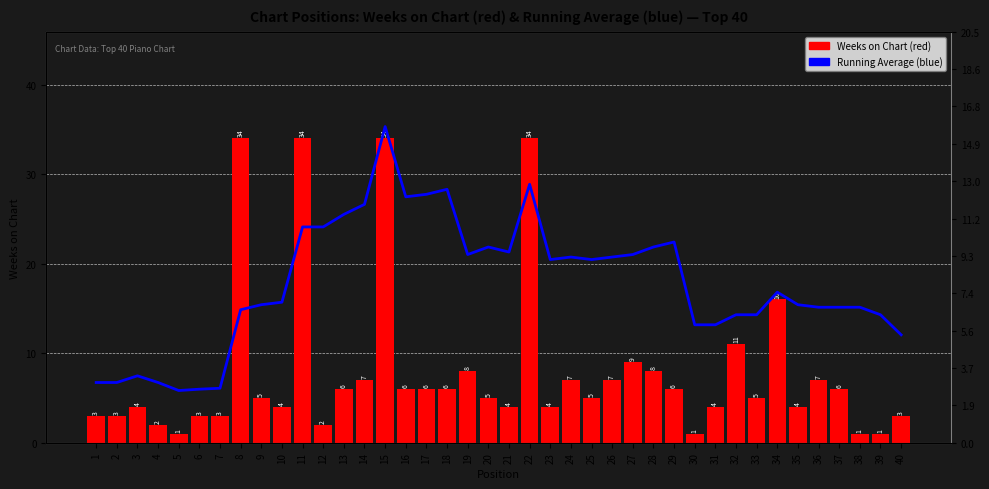

Reading left to right, transcribe all the data shown in this chart.

Weeks on Chart: 3.0	3.0	4.0	2.0	1.0	3.0	3.0	34.0	5.0	4.0	34.0	2.0	6.0	7.0	34.0	6.0	6.0	6.0	8.0	5.0	4.0	34.0	4.0	7.0	5.0	7.0	9.0	8.0	6.0	1.0	4.0	11.0	5.0	16.0	4.0	7.0	6.0	1.0	1.0	3.0
Running Average: 3.0	3.0	3.3	3.0	2.6	2.7	2.7	6.6	6.9	7.0	10.8	10.8	11.4	11.9	15.8	12.2	12.4	12.6	9.4	9.8	9.5	12.9	9.1	9.2	9.1	9.2	9.4	9.8	10.0	5.9	5.9	6.4	6.4	7.5	6.9	6.8	6.8	6.8	6.4	5.4